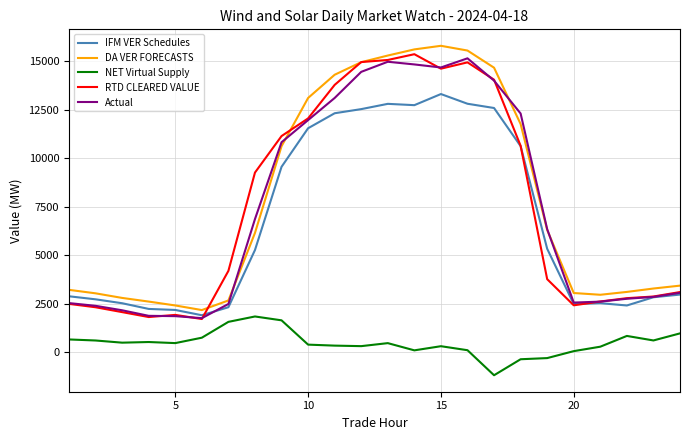

What is the difference between the maximum and minimum values in the NET Virtual Supply series?

3026.9